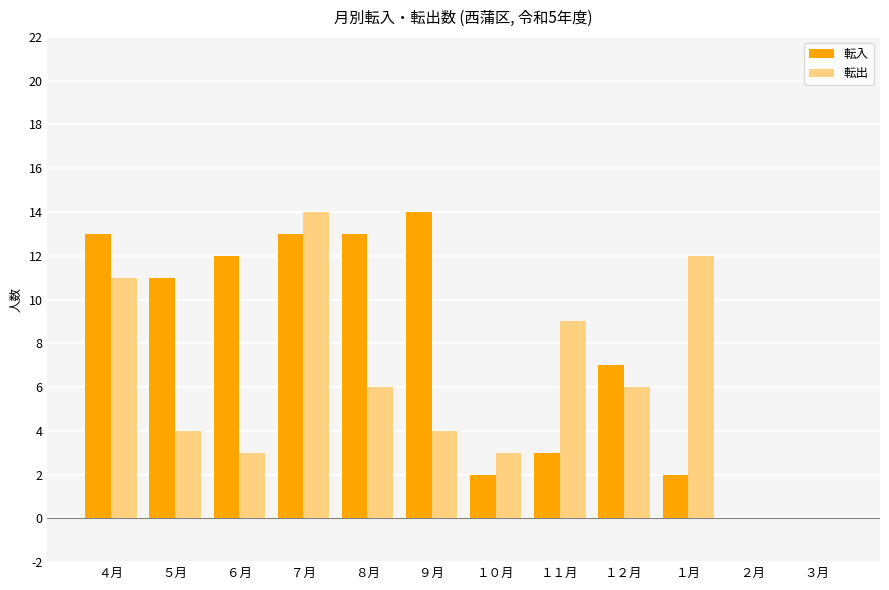

Reading right to left, list all the values displayed in this chart.

転入: 0	0	2	7	3	2	14	13	13	12	11	13
転出: 0	0	12	6	9	3	4	6	14	3	4	11